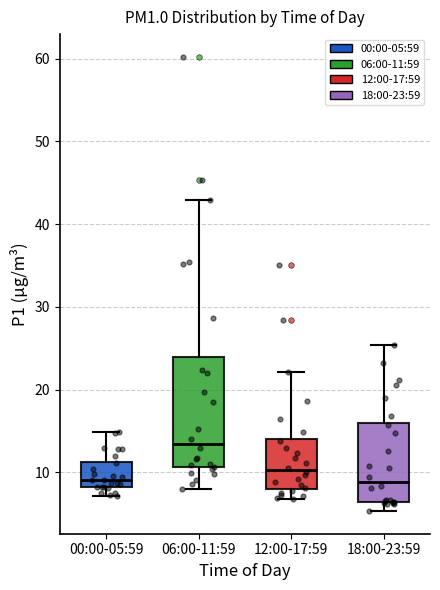

Where does the lower whisker of the box for 00:00-05:59 end on the y-axis? The values are not printed on the chart, so give them approximately, as read against the axis.

7